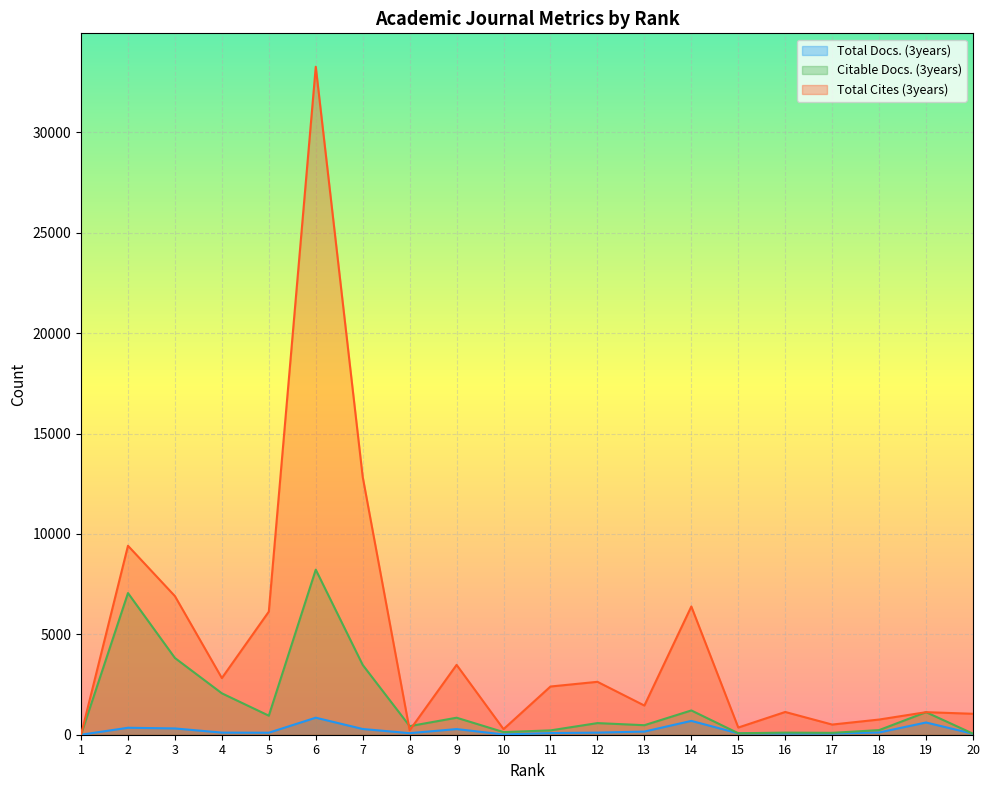

What is the sum of the Total Cites (3years) values at 7 and 20?

13883